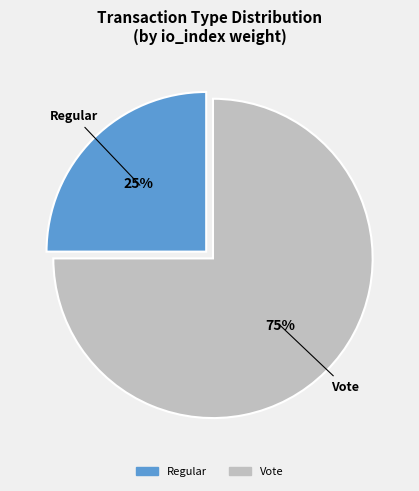

Rank the categories by value from highest to lowest.

Vote, Regular